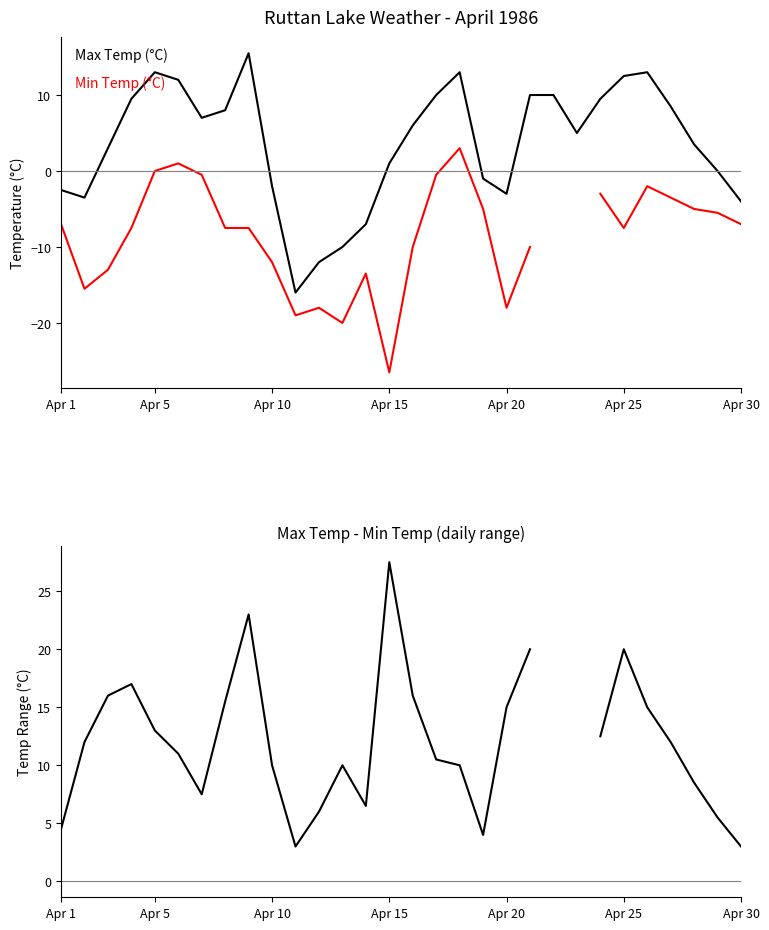

True or false: Min Temp (°C) has a value of -2.9 at 18.

False